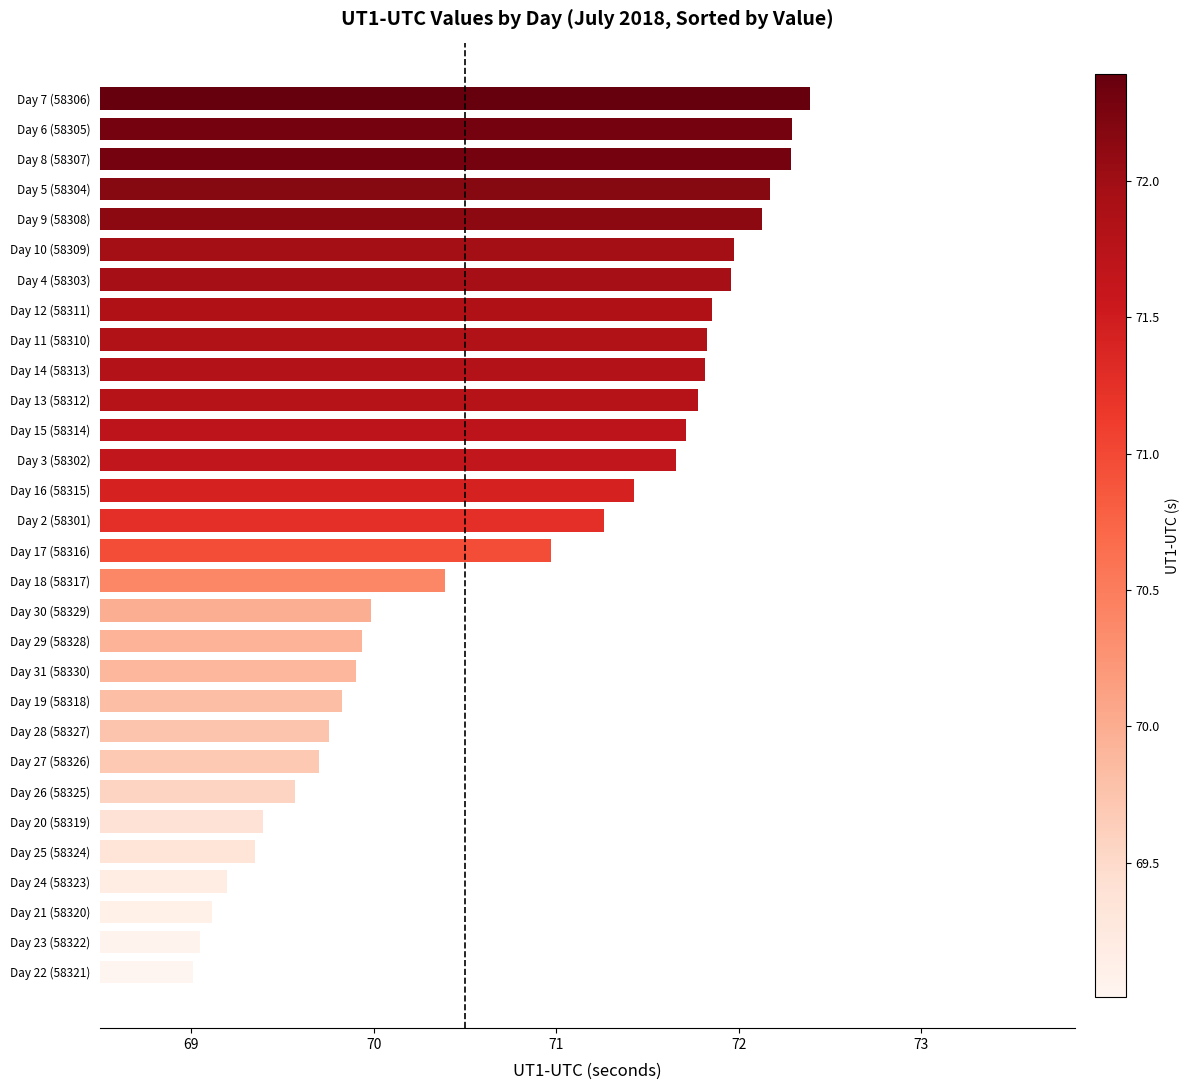

How many bars are there in total?

30